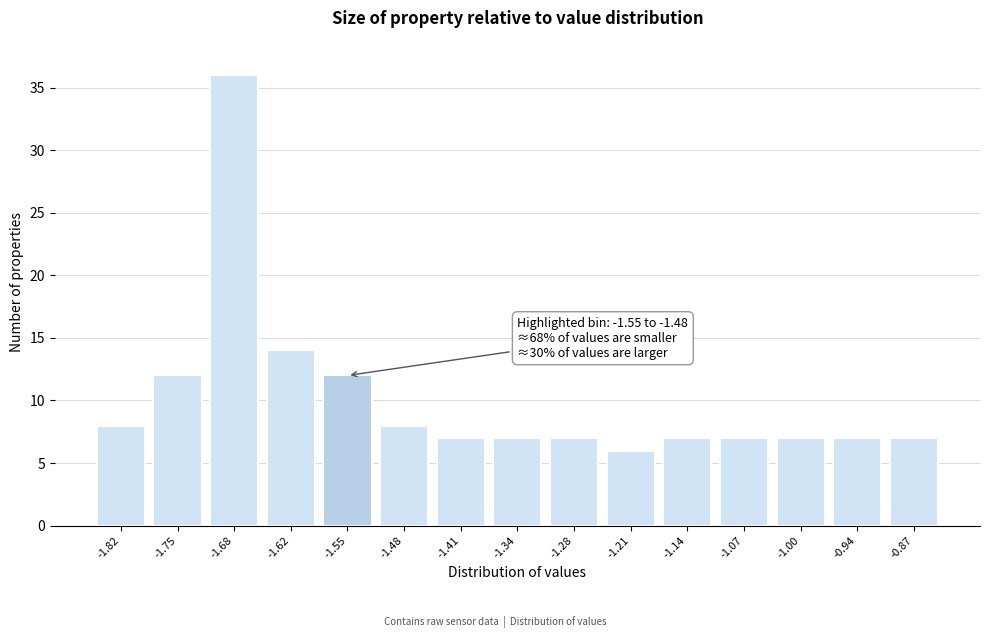

Reading left to right, what are all the values shown in this chart?

8	12	36	14	12	8	7	7	7	6	7	7	7	7	7